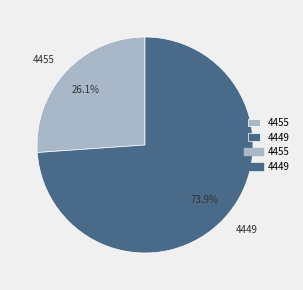

Rank the categories by value from lowest to highest.

4455, 4449